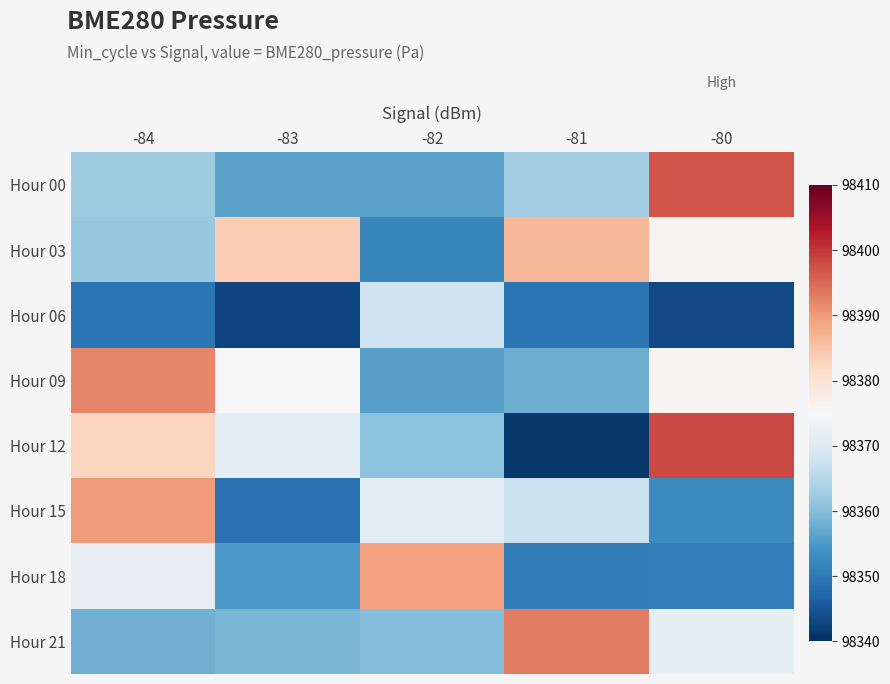

Rank the series by their maximum value, from highest to lowest.

Hour 12, Hour 00, Hour 21, Hour 09, Hour 15, Hour 18, Hour 03, Hour 06